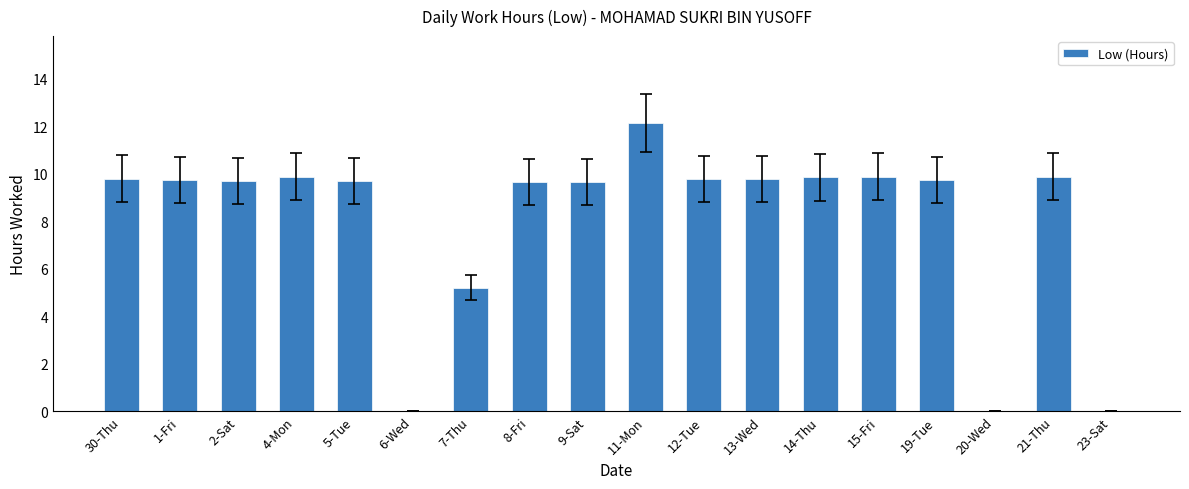

What is the sum of the values at 19-Tue and 1-Fri?

19.5